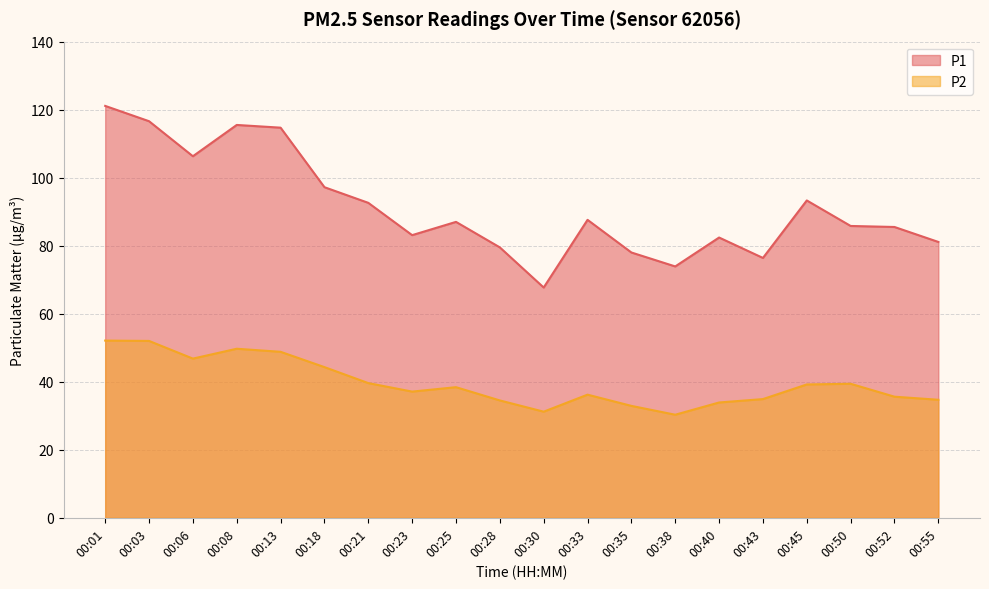

Where is the first local minimum for P1?

00:06